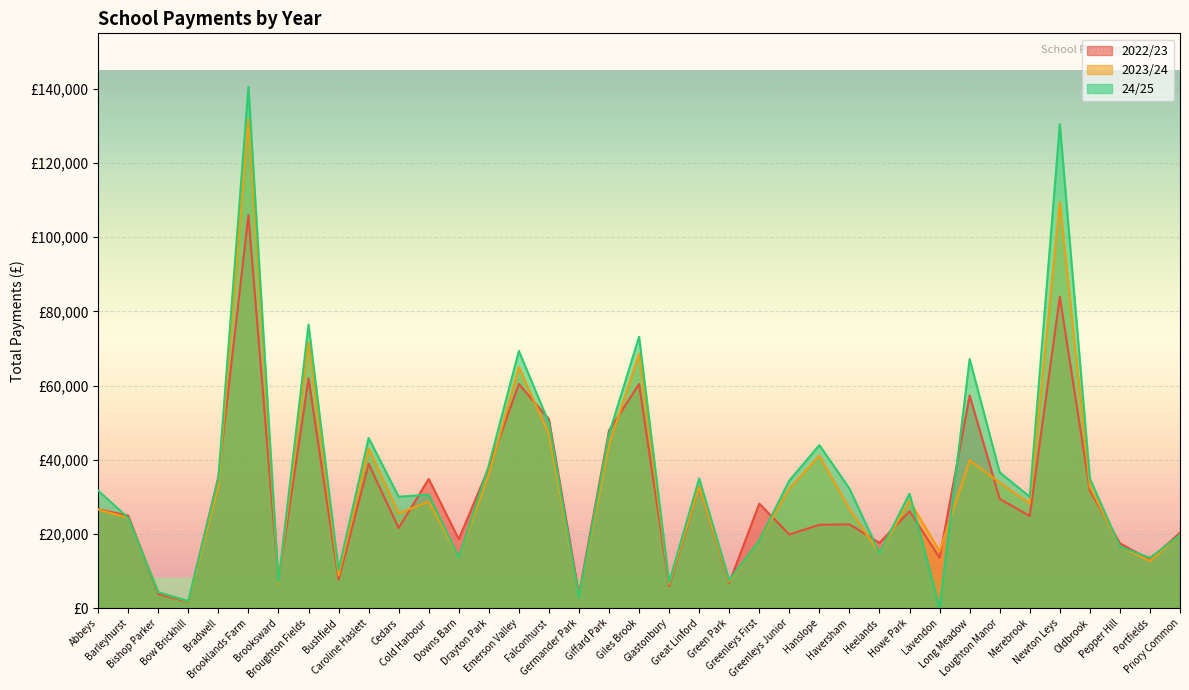

Between which two adjacent categories do 24/25 and 2022/23 first intersect?

Abbeys and Barleyhurst